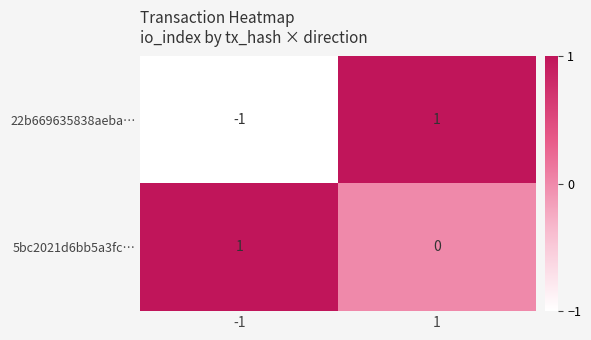

At how many categories does at least one series exceed 0?

2